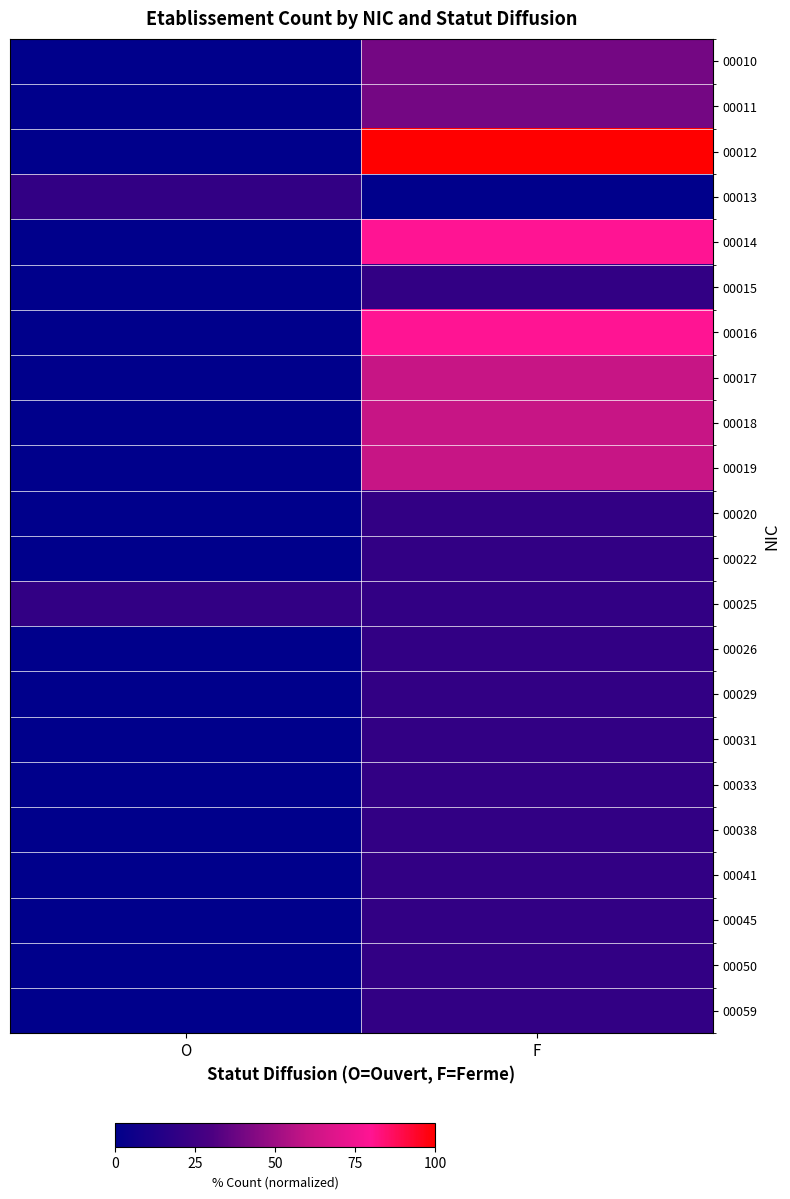

Reading right to left, transcribe all the data shown in this chart.

00010: F=40	O=0
00011: F=40	O=0
00012: F=100	O=0
00013: F=0	O=20
00014: F=80	O=0
00015: F=20	O=0
00016: F=80	O=0
00017: F=60	O=0
00018: F=60	O=0
00019: F=60	O=0
00020: F=20	O=0
00022: F=20	O=0
00025: F=20	O=20
00026: F=20	O=0
00029: F=20	O=0
00031: F=20	O=0
00033: F=20	O=0
00038: F=20	O=0
00041: F=20	O=0
00045: F=20	O=0
00050: F=20	O=0
00059: F=20	O=0